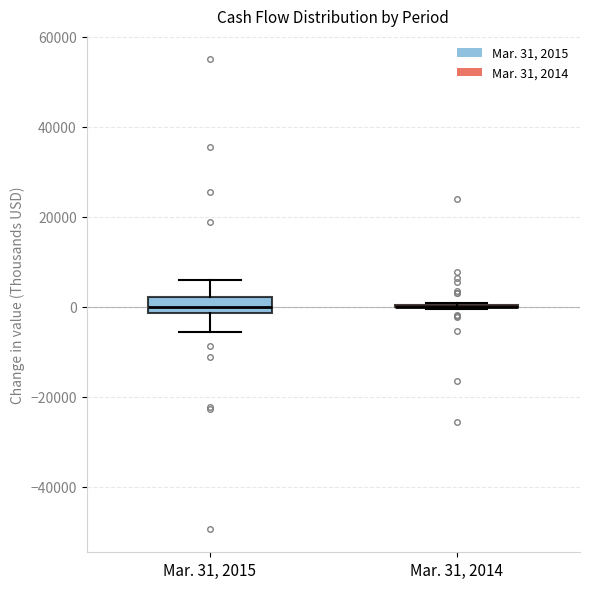

Which box is the tallest, from its lower edge to its upper edge?

Mar. 31, 2015